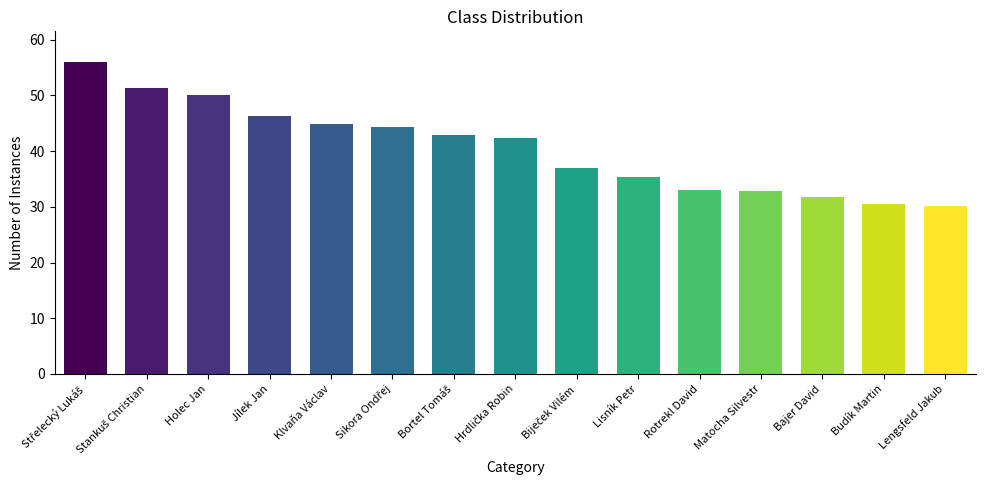

What is the label of the 12th bar from the right?

Jílek Jan